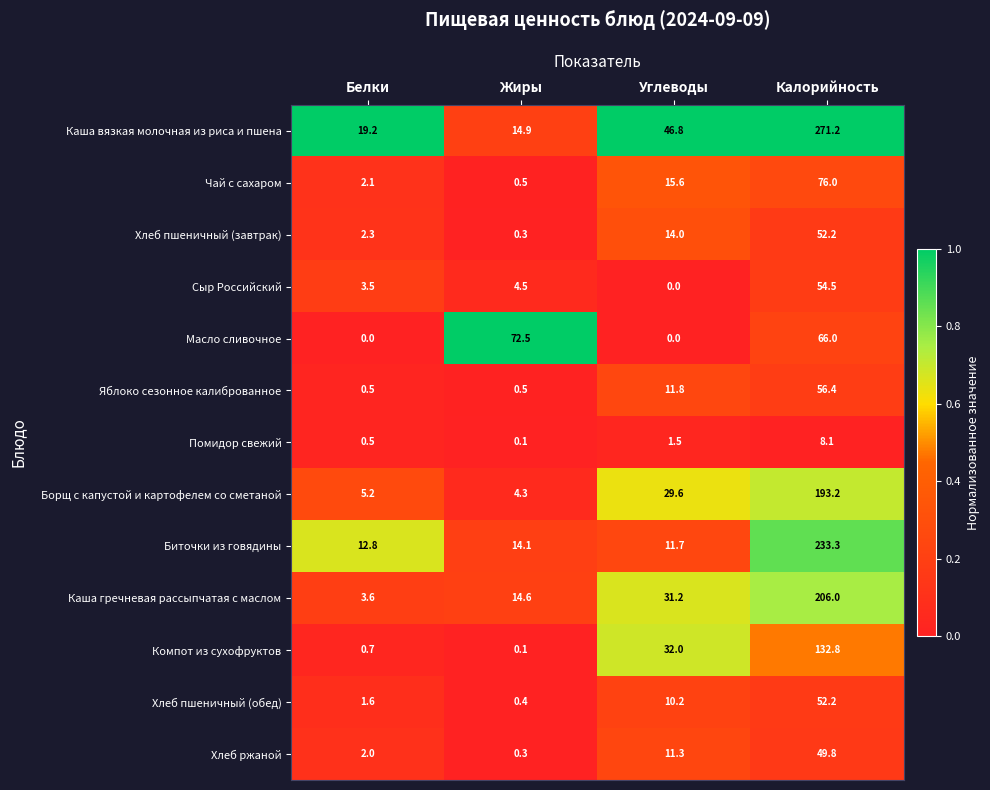

At which label does Каша вязкая молочная из риса и пшена first exceed 46?

Углеводы